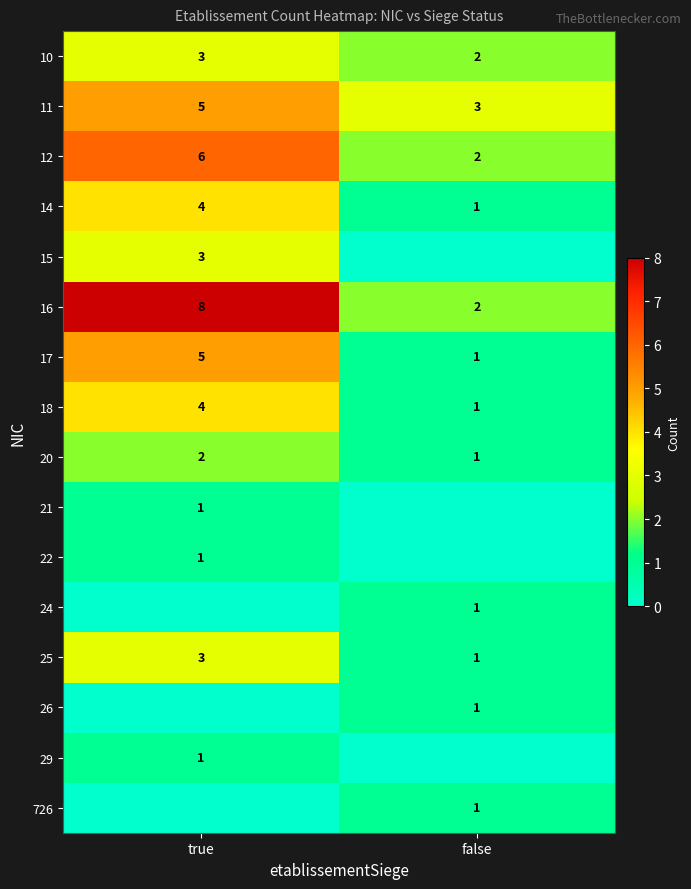

How many values in the 10 series are below 3?

1